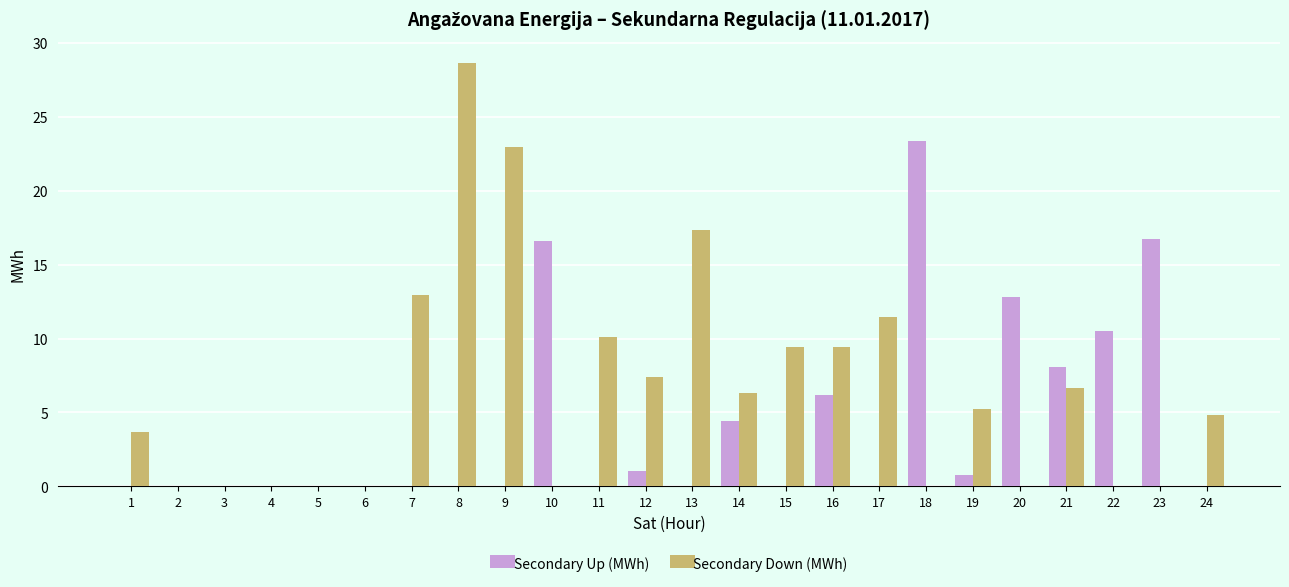

What is the sum of all Secondary Down (MWh) values?

156.5